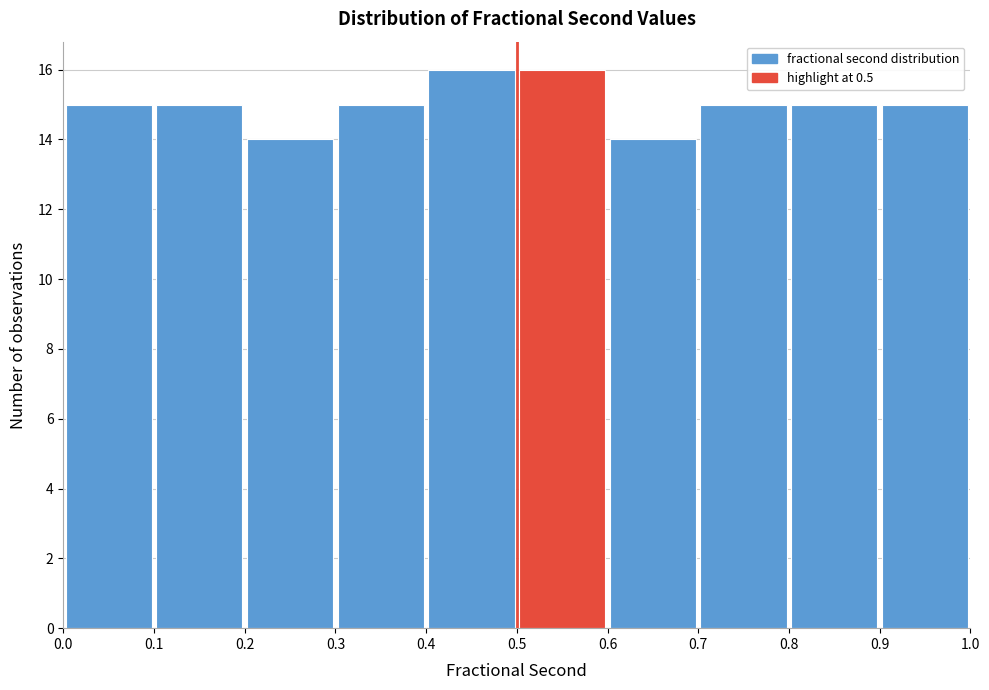

Reading left to right, transcribe this chart: for each bar, give the range it covers on the x-axis and its height. The values are not printed on the chart, so give them approximately, as read against the axis.

0.0 to 0.1: 15
0.1 to 0.2: 15
0.2 to 0.3: 14
0.3 to 0.4: 15
0.4 to 0.5: 16
0.5 to 0.6: 16
0.6 to 0.7: 14
0.7 to 0.8: 15
0.8 to 0.9: 15
0.9 to 1.0: 15